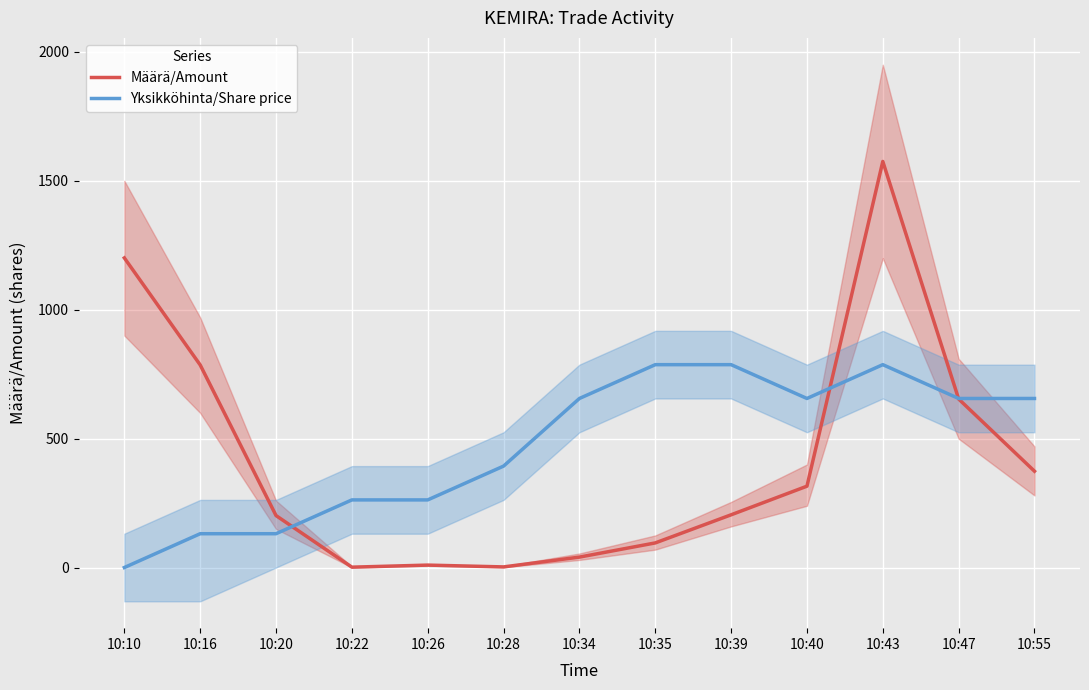

Reading right to left, list all the values displayed in this chart.

Määrä/Amount: 374.0	654.0	1575.0	316.0	205.0	96.0	41.0	3.0	10.0	2.0	202.0	786.0	1201.0
Yksikköhinta/Share price: 656.0	656.0	787.1	656.0	787.1	787.1	656.0	393.8	262.8	262.8	131.7	131.7	0.6